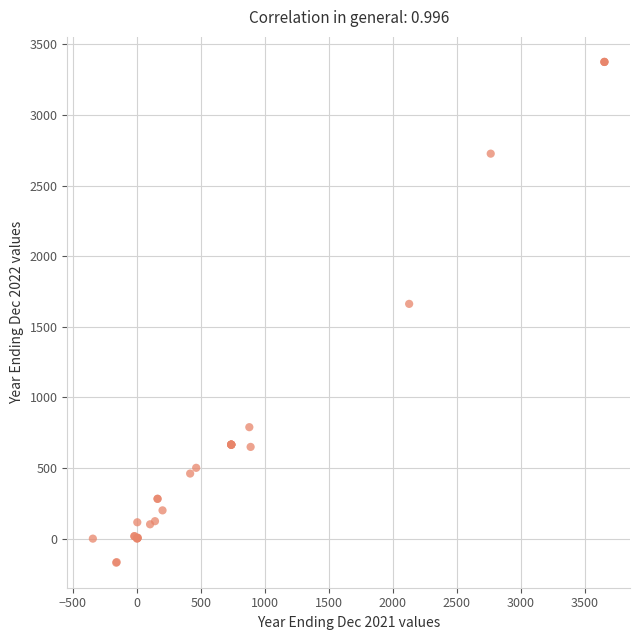

What Y value in the scatter plot is closest to 1602?

1662.4